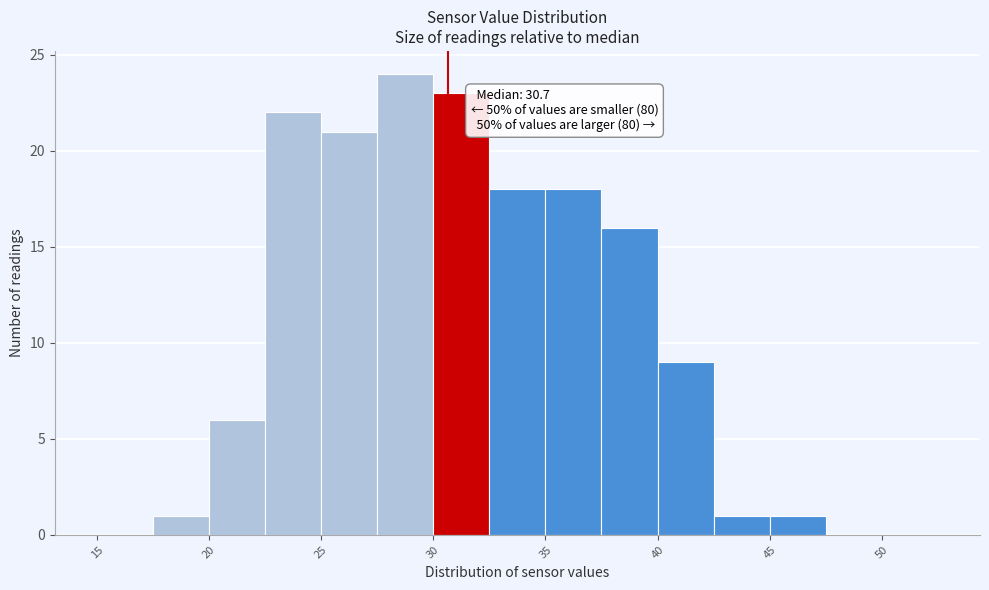

Over which range of the x-axis is the bar tallest?

27.5 to 30.0